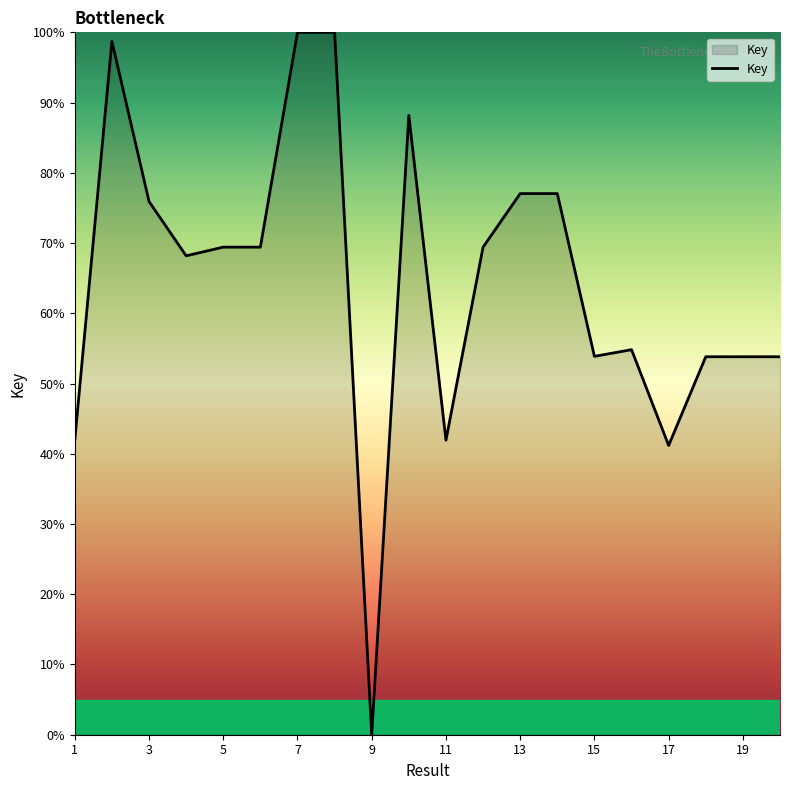

Does the chart have visible grid lines?

No